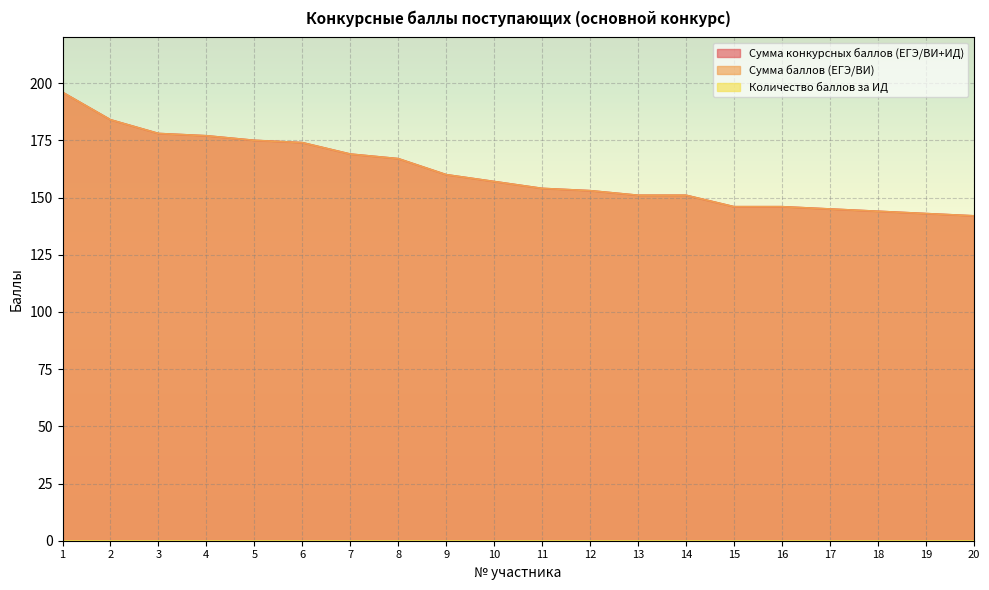

What is the smallest value displayed?

142